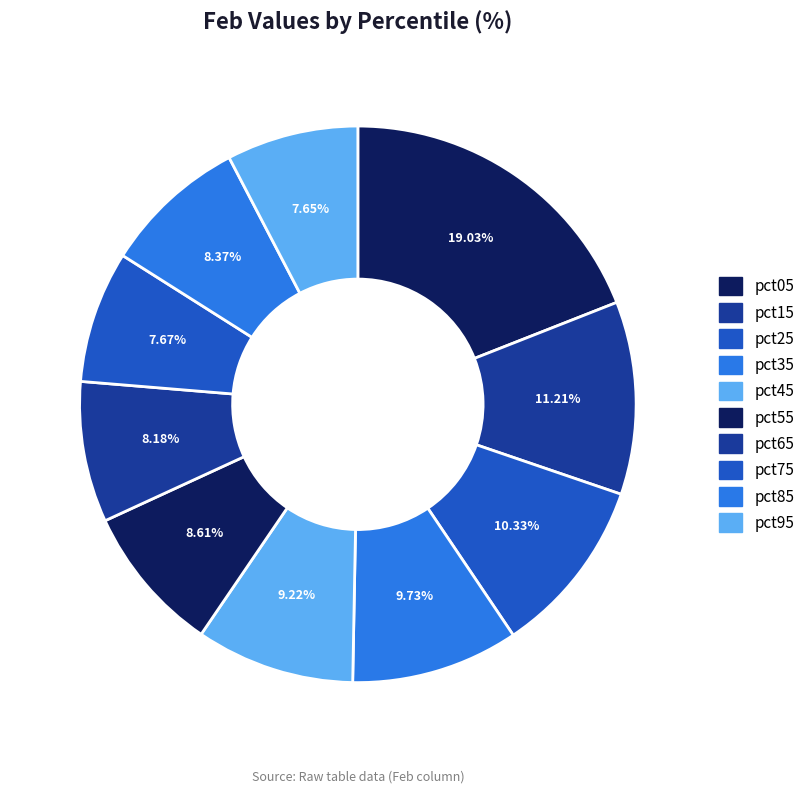

To the nearest percent, what is the difference between the pct25 and pct05 slice percentages?

9%